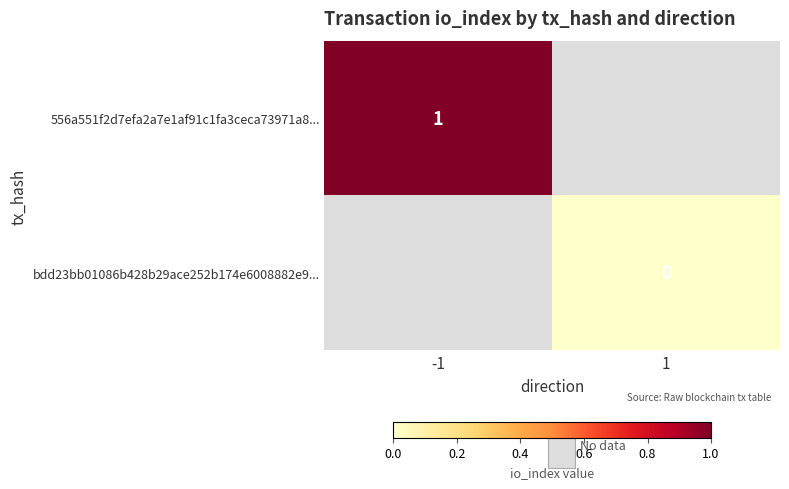

Is it true that 556a551f2d7efa2a7e1af91c1fa3ceca73971a8... equals 0 at -1?

False